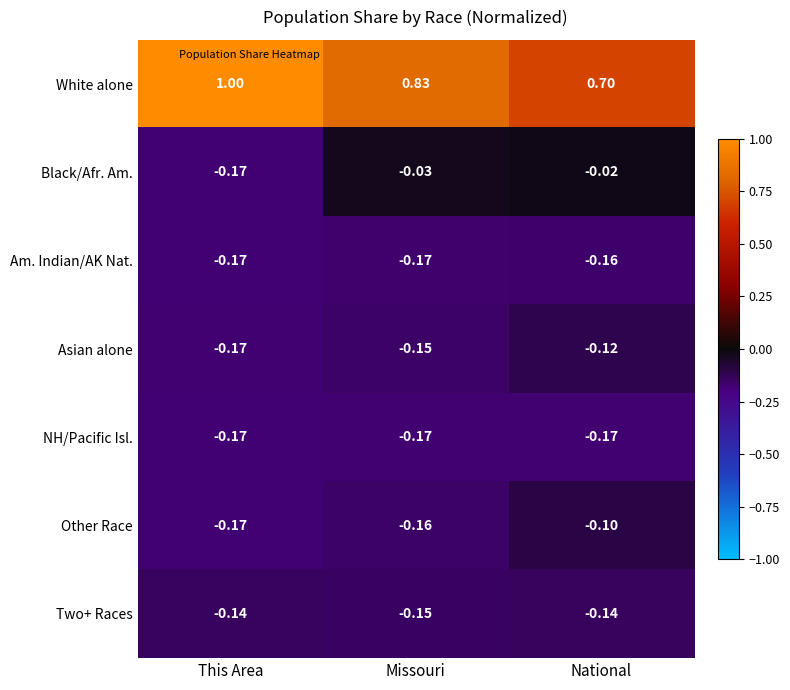

Which category has the highest value across all series?

This Area